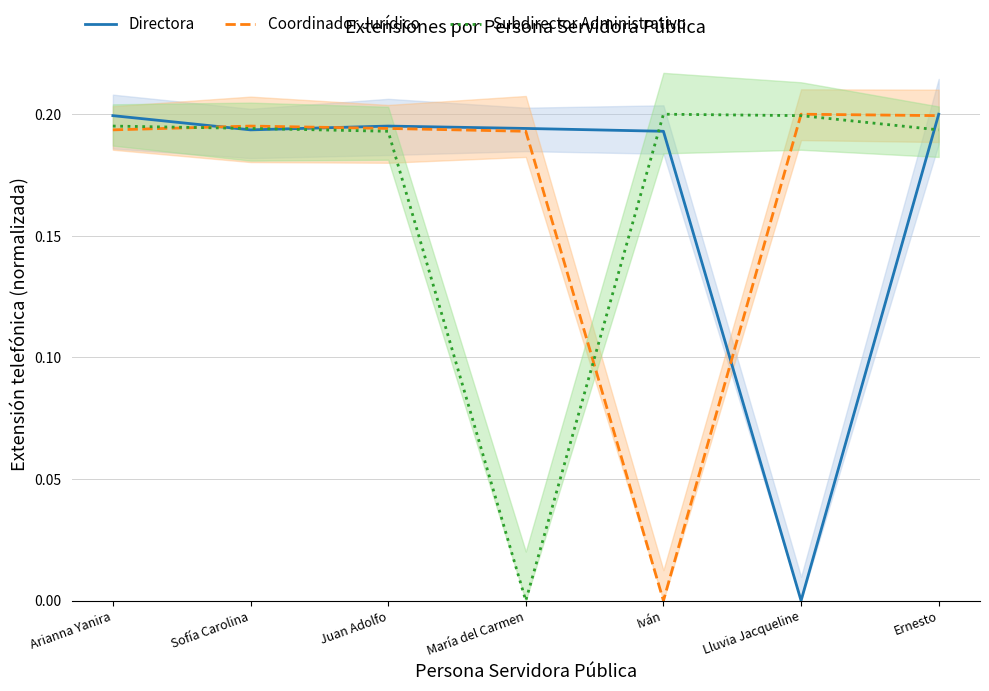

What is the maximum value shown in the chart?

0.2